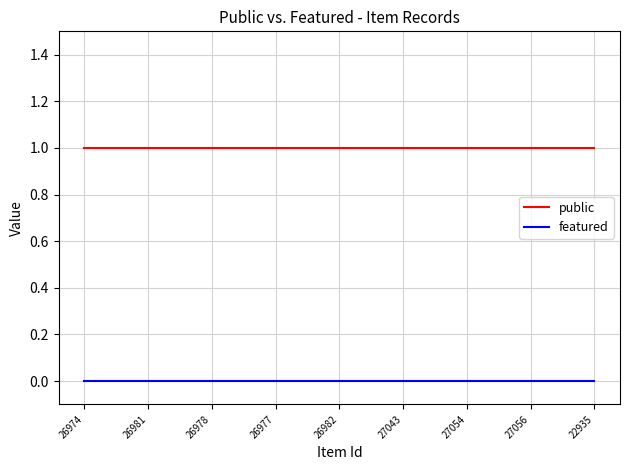

List the series in order of their peak value, lowest first.

featured, public